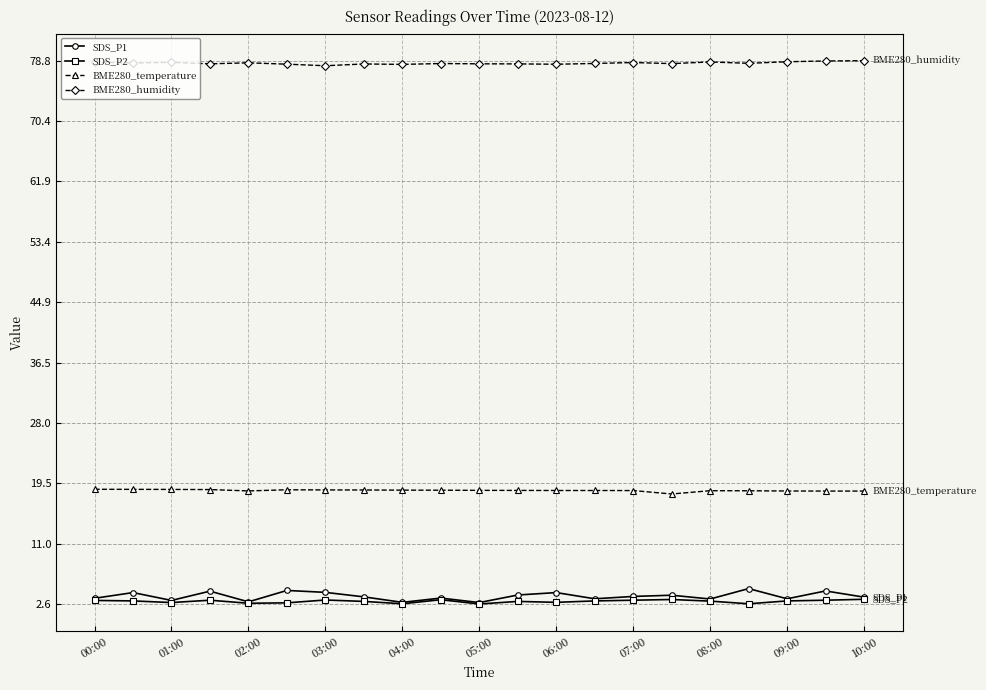

What are all the series names shown in the legend?

SDS_P1, SDS_P2, BME280_temperature, BME280_humidity